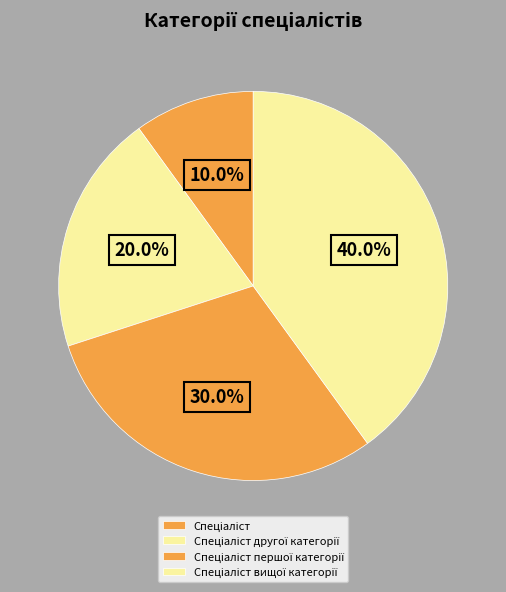

Which has a higher value, Спеціаліст or Спеціаліст першої категорії?

Спеціаліст першої категорії